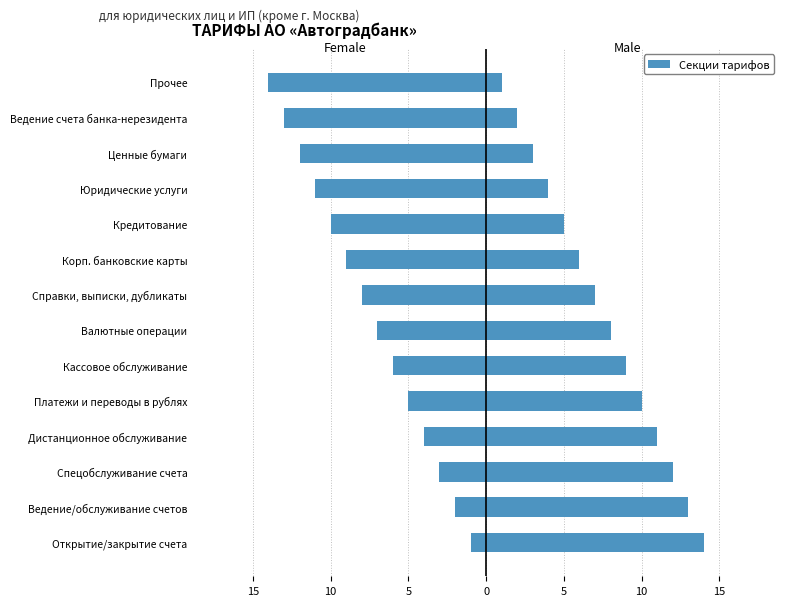

What is the approximate value of Female at Спецобслуживание счета, to the nearest 5?

-5